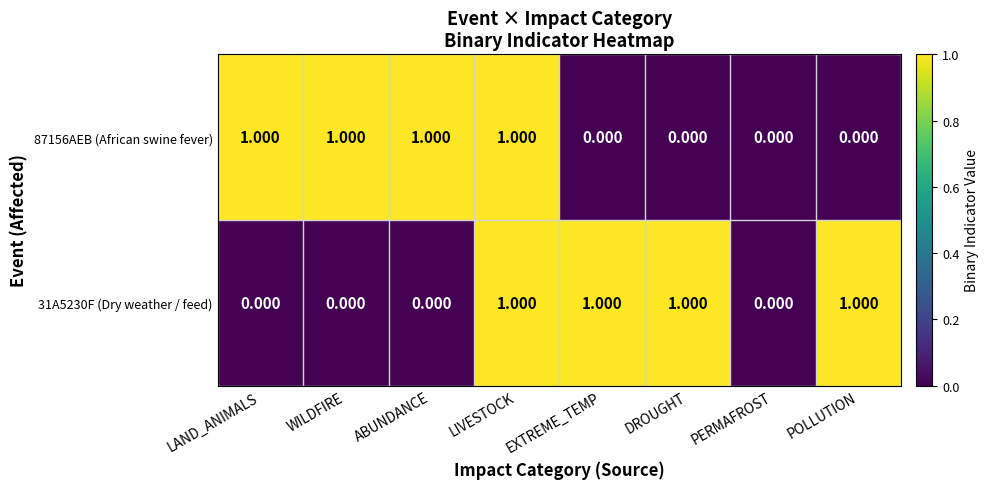

At which category is the sum across all series the highest?

LIVESTOCK